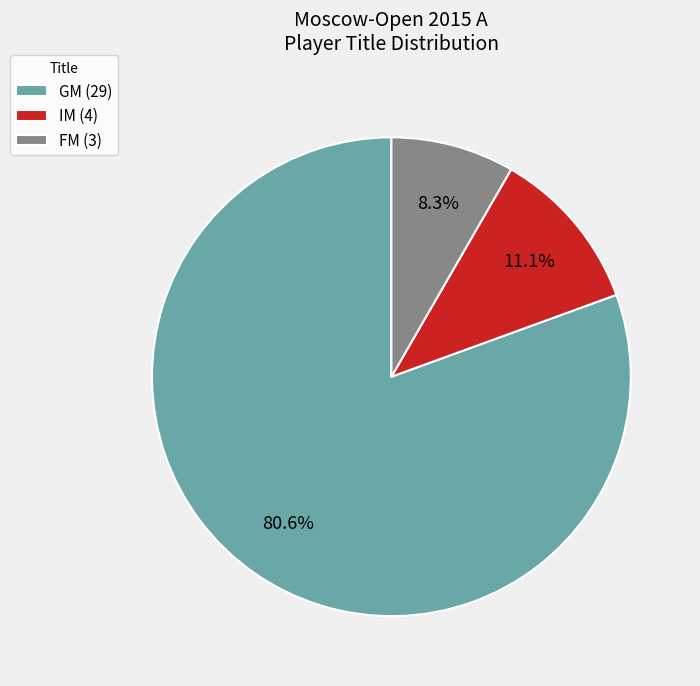

Between GM and IM, which is larger?

GM